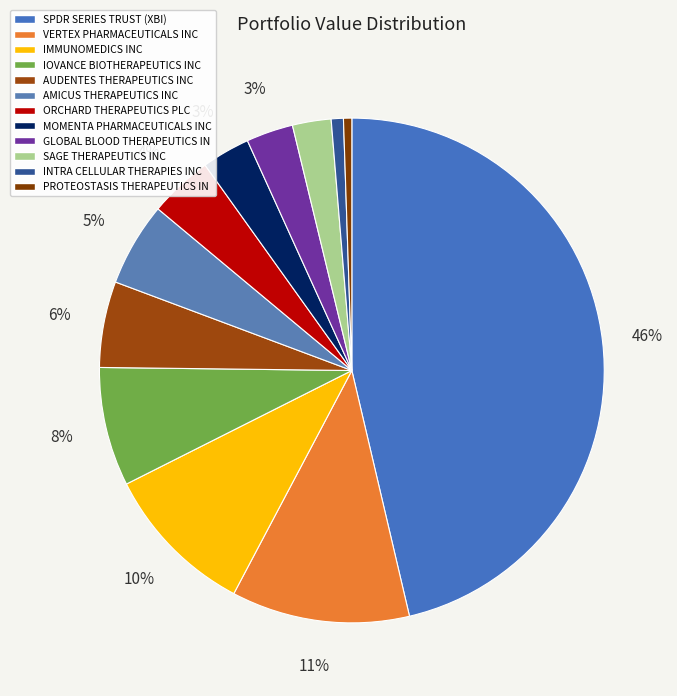

The MOMENTA PHARMACEUTICALS INC slice represents 3% of the pie. True or false?

True